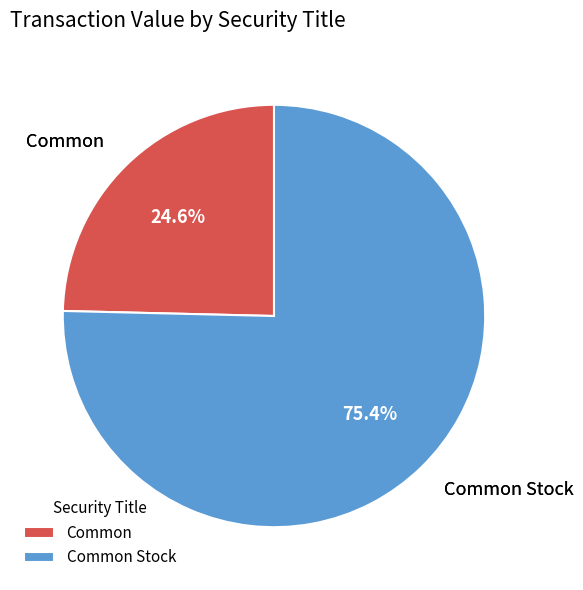

Which category has the biggest portion of the pie?

Common Stock